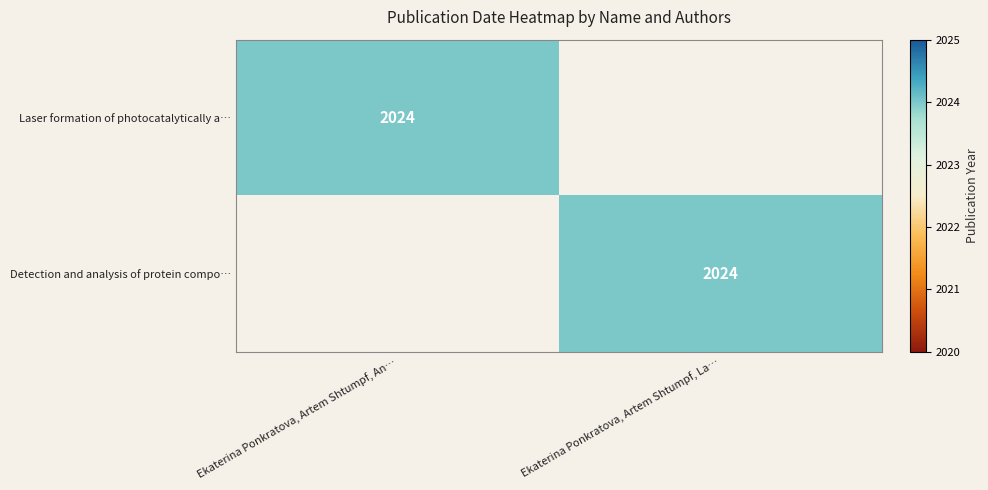

At which category is the sum across all series the highest?

Ekaterina Ponkratova, Artem Shtumpf, An…